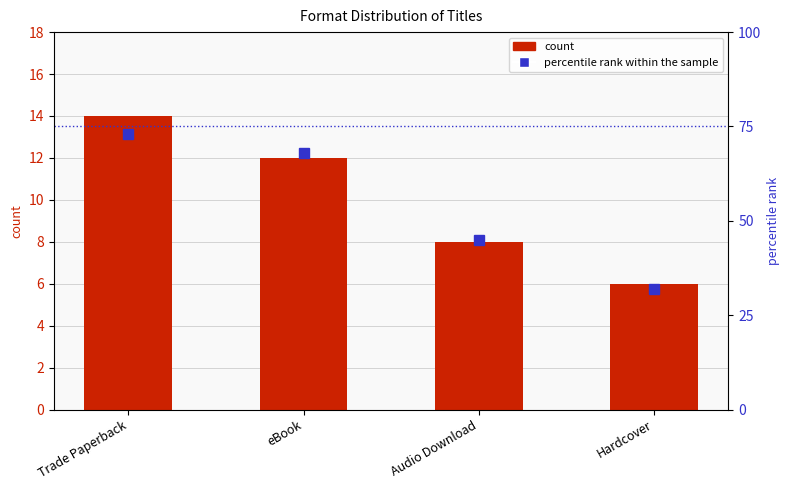

Reading left to right, list all the values displayed in this chart.

count: Trade Paperback=14	eBook=12	Audio Download=8	Hardcover=6
percentile rank within the sample: Trade Paperback=73	eBook=68	Audio Download=45	Hardcover=32